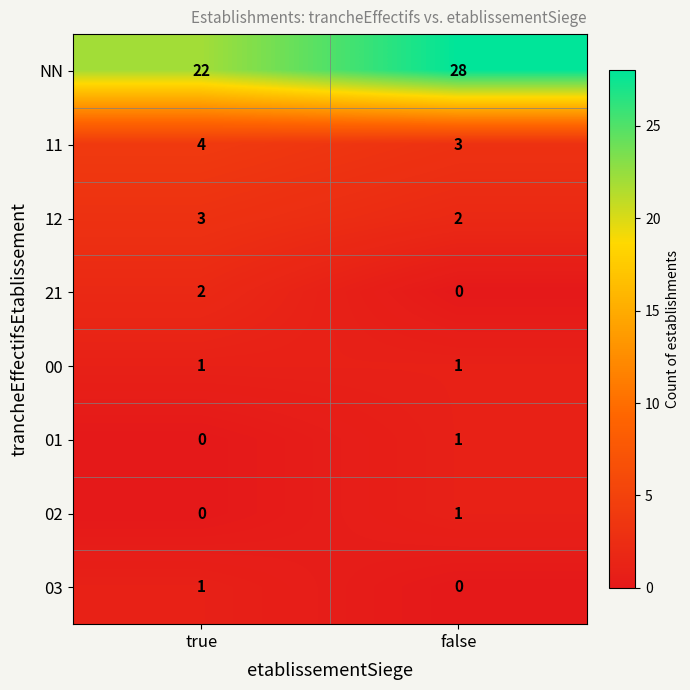

Reading left to right, list all the values displayed in this chart.

NN: 22	28
11: 4	3
12: 3	2
21: 2	0
00: 1	1
01: 0	1
02: 0	1
03: 1	0